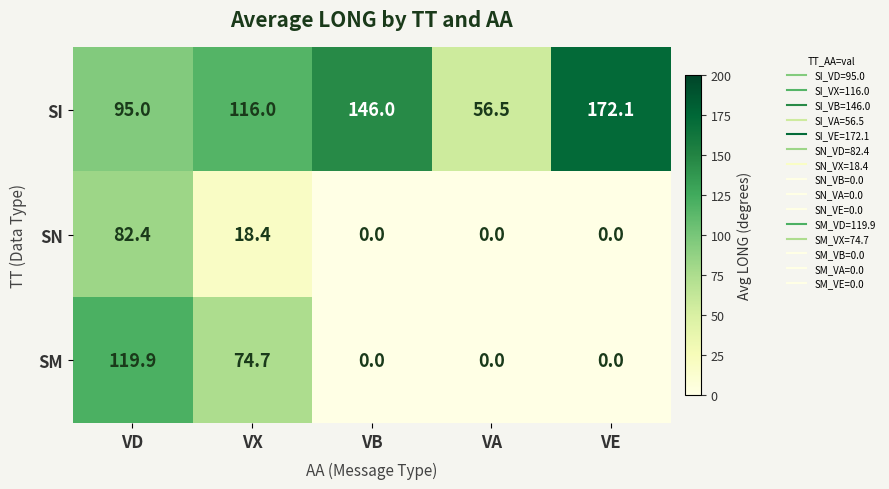

True or false: SM has a value of 57.9 at VB.

False